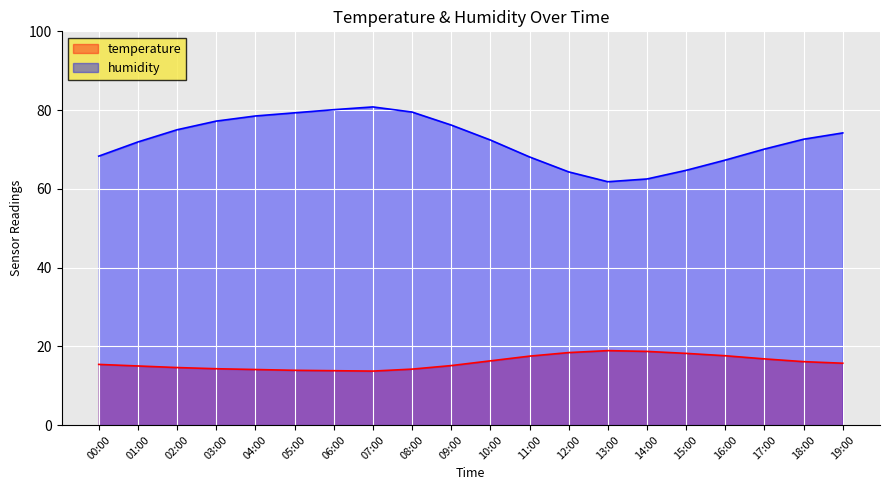

What is the sum of all temperature values?

318.3